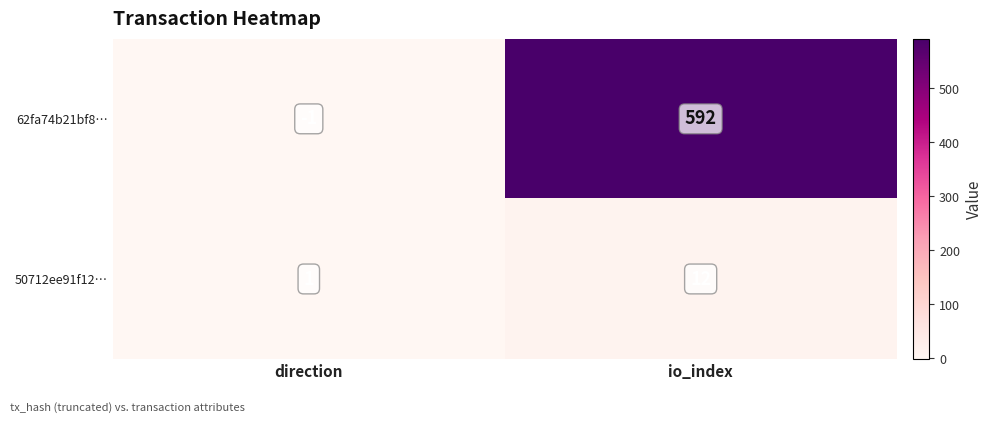

Reading left to right, transcribe all the data shown in this chart.

62fa74b21bf8…: direction=-1	io_index=592
50712ee91f12…: direction=1	io_index=12